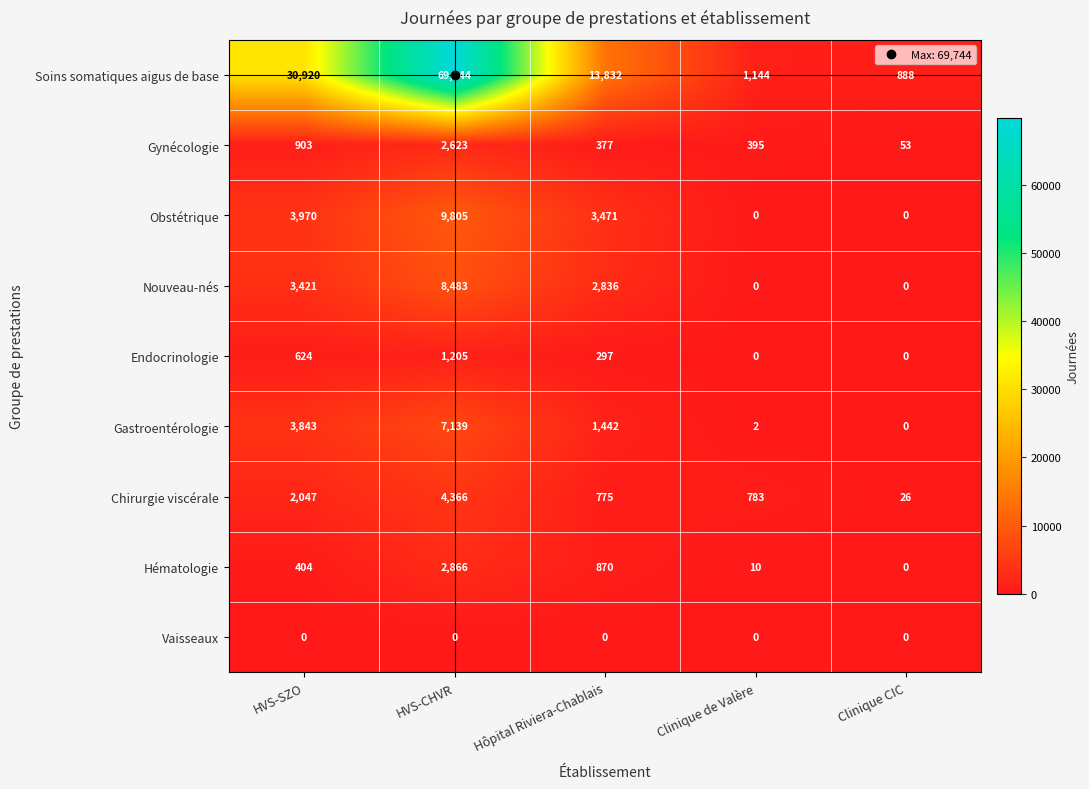

Which series has the largest range (max minus min)?

Soins somatiques aigus de base